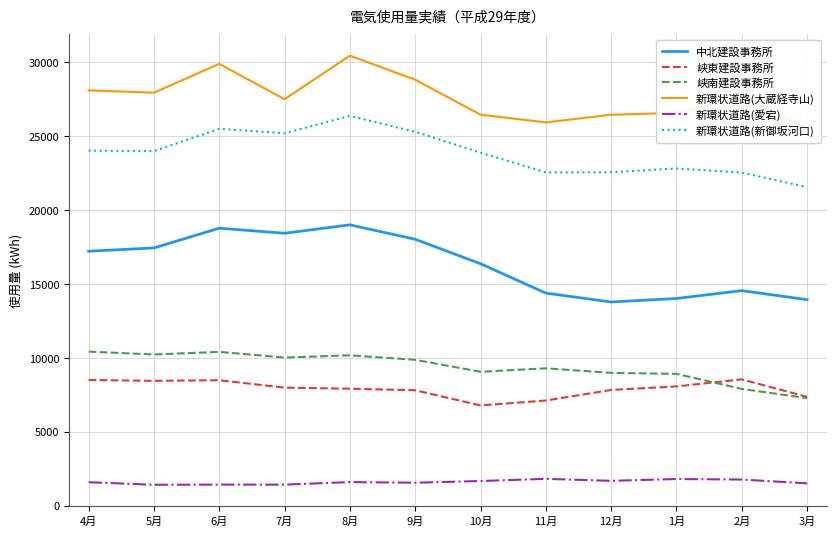

At which label is 新環状道路(新御坂河口) closest to 23970?

5月